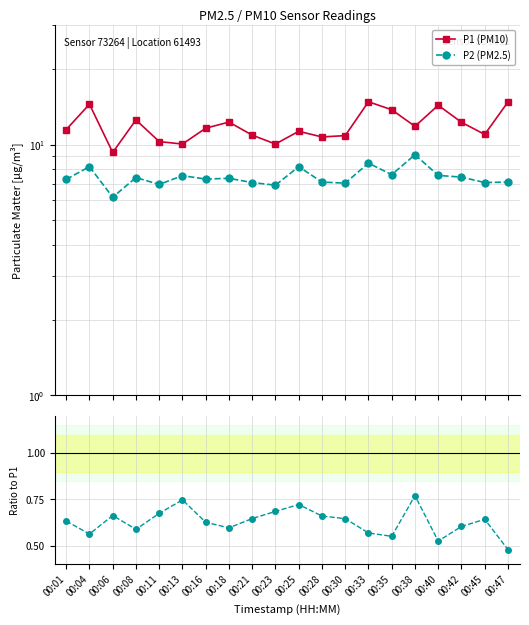

What is the spread (max minus min) of values at 00:38?

11.1